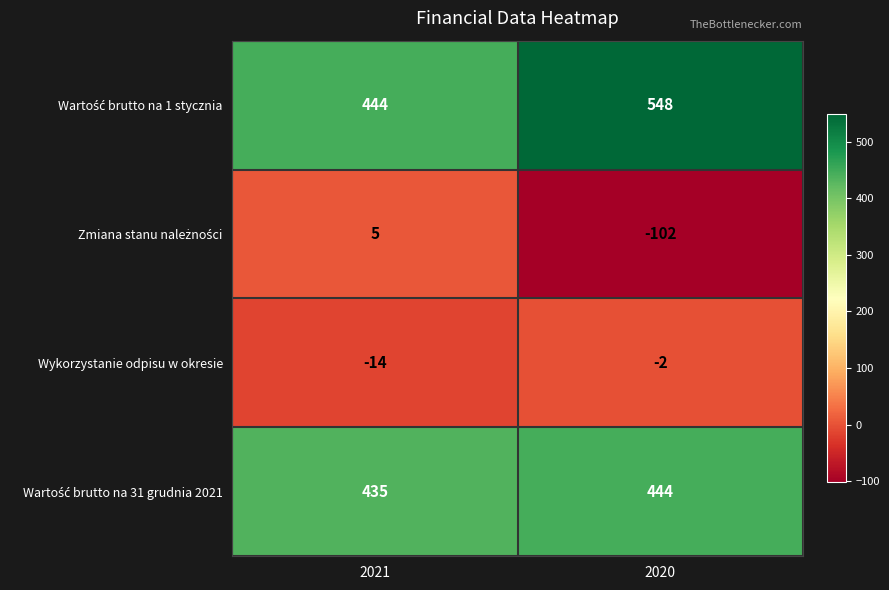

How many distinct data groups are displayed?

4